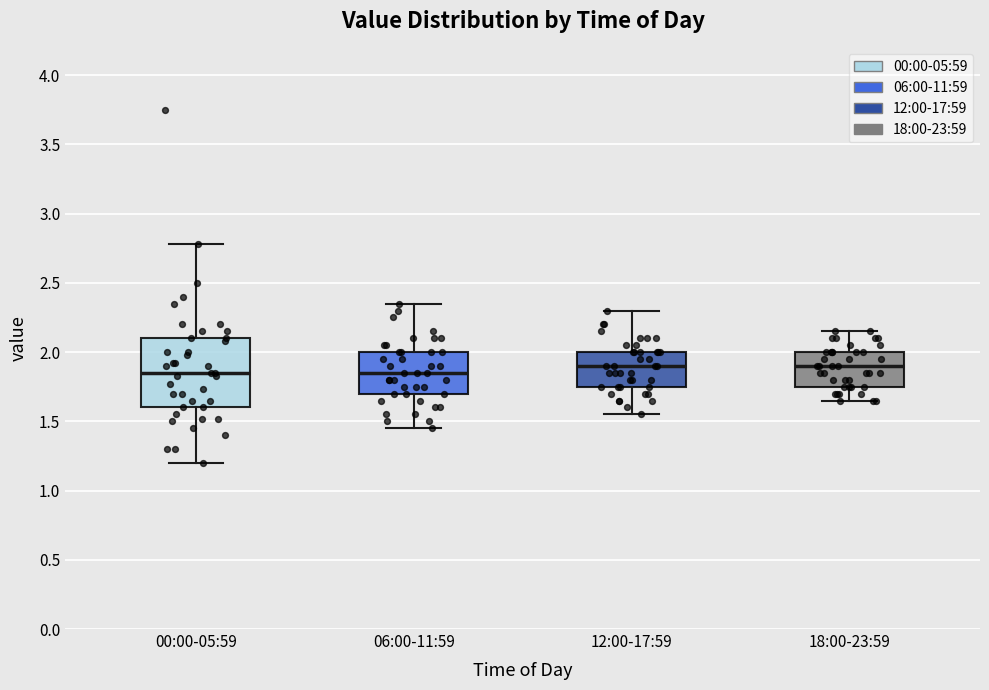

Reading left to right, transcribe this box plot: for each box, give where its median line is, the range the box spans, and where its two whiskers end, as read against the y-axis. The values are not printed on the chart, so give them approximately, as read against the axis.

00:00-05:59: median 1.85, box 1.60 to 2.10, whiskers 1.20 to 2.80
06:00-11:59: median 1.85, box 1.70 to 2.00, whiskers 1.45 to 2.35
12:00-17:59: median 1.90, box 1.75 to 2.00, whiskers 1.55 to 2.30
18:00-23:59: median 1.90, box 1.75 to 2.00, whiskers 1.65 to 2.15